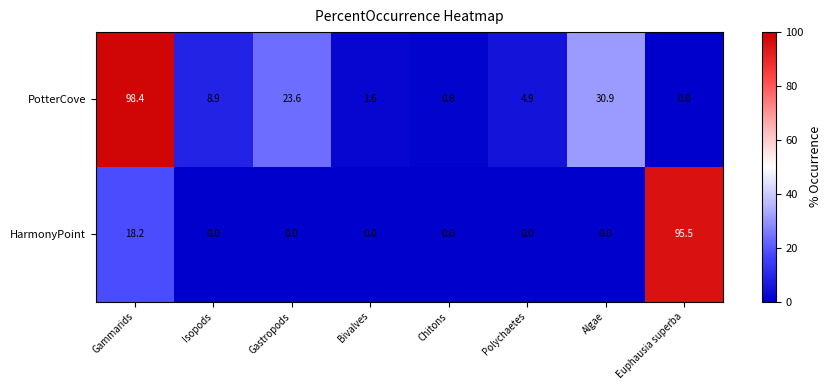

At which label does PotterCove first exceed 8?

Gammarids